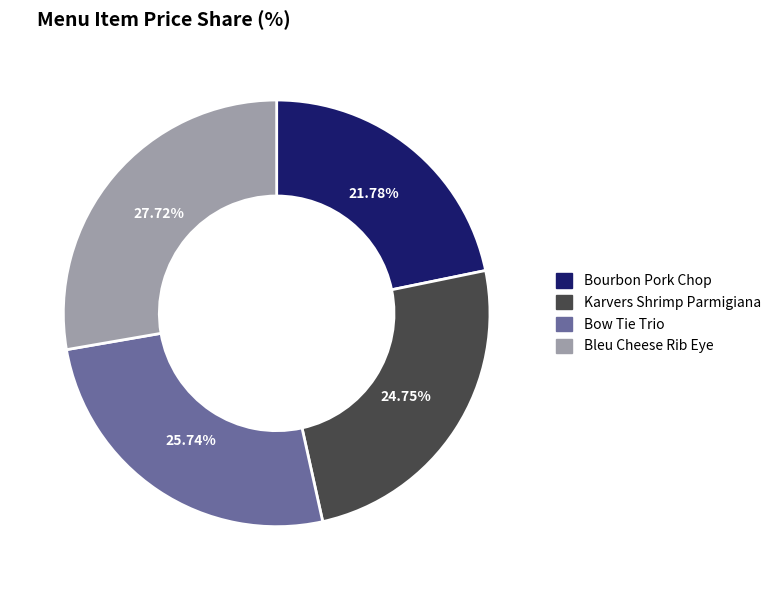

To the nearest percent, what is the difference between the largest and smallest slice percentages?

6%